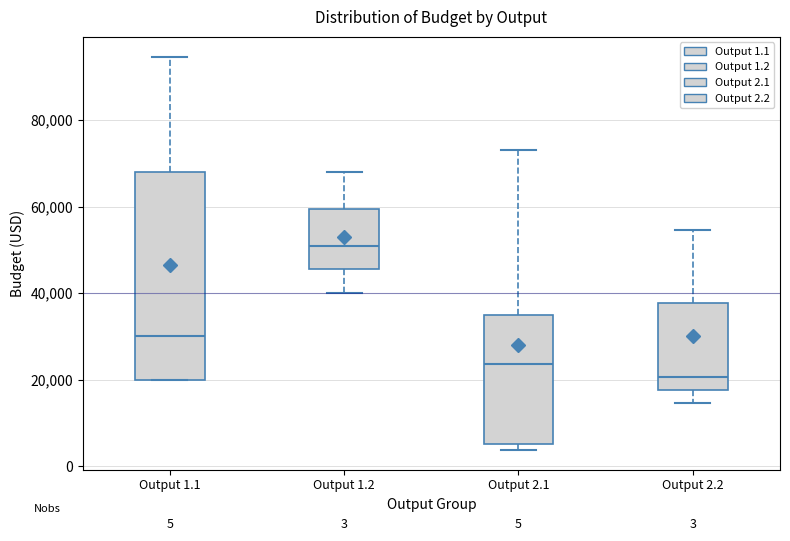

Which box has the lowest median line?

Output 2.2